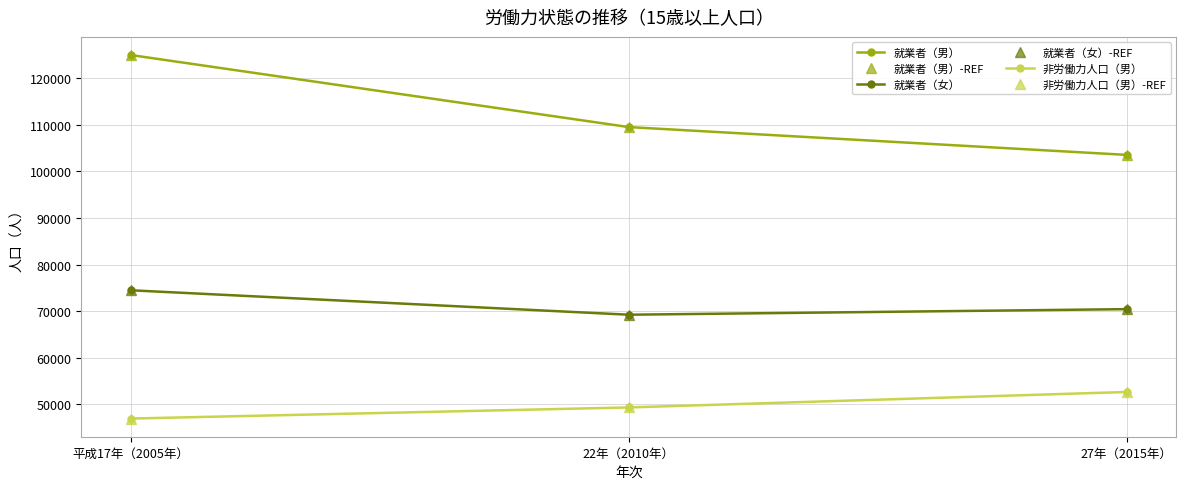

Does the chart have visible grid lines?

Yes